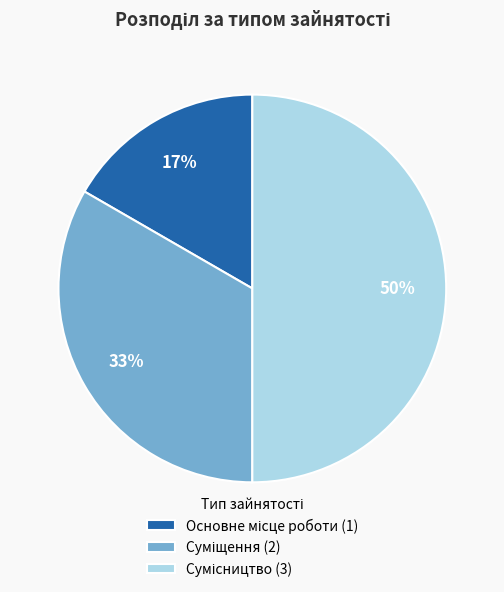

Count the number of slices in the pie.

3